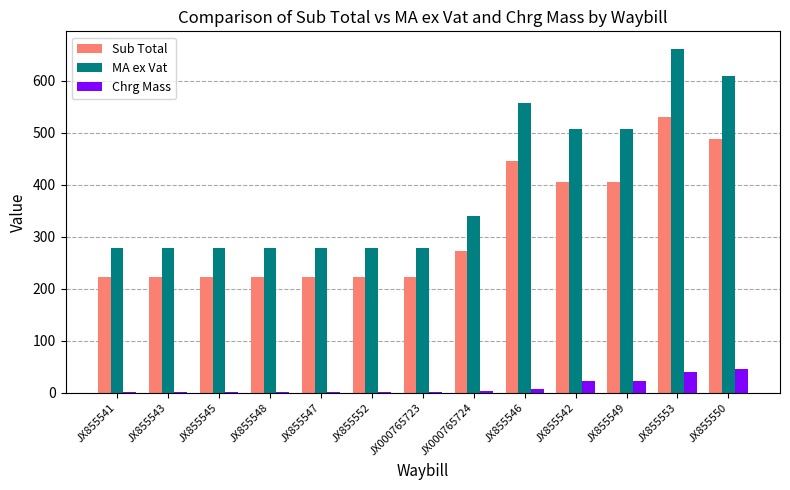

True or false: Sub Total has a value of 63.7 at JX855547.

False